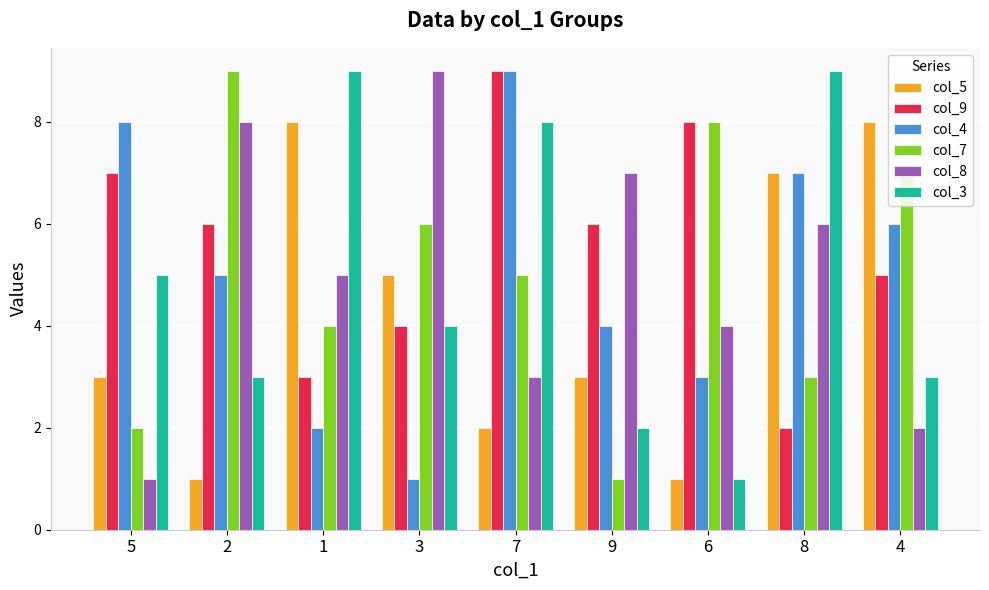

Read the col_9 value at 6.

8